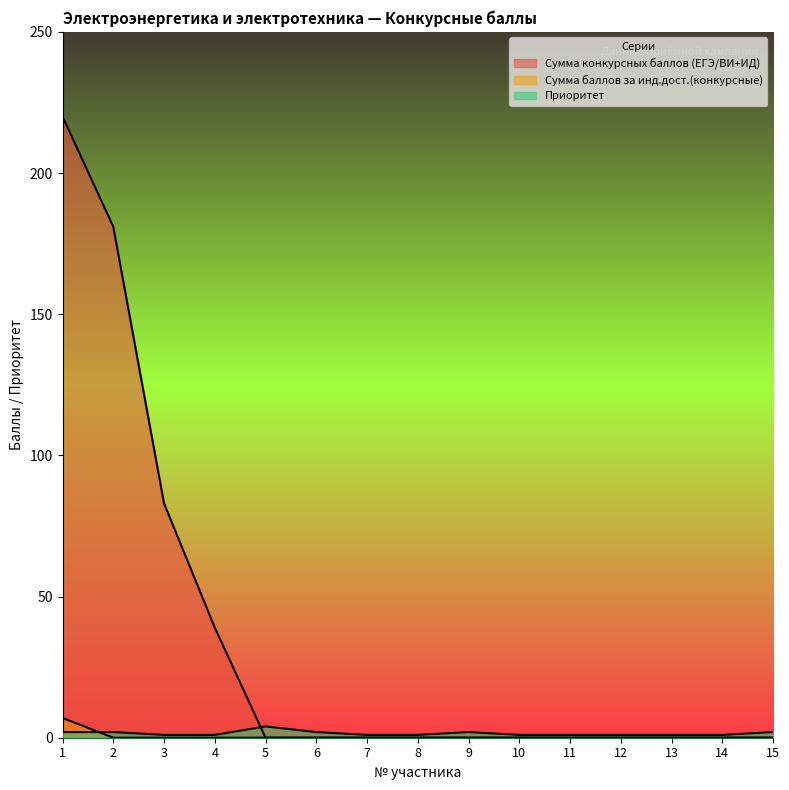

Is the value of Сумма баллов за инд.дост.(конкурсные) at 7 greater than the value of Приоритет at 7?

No